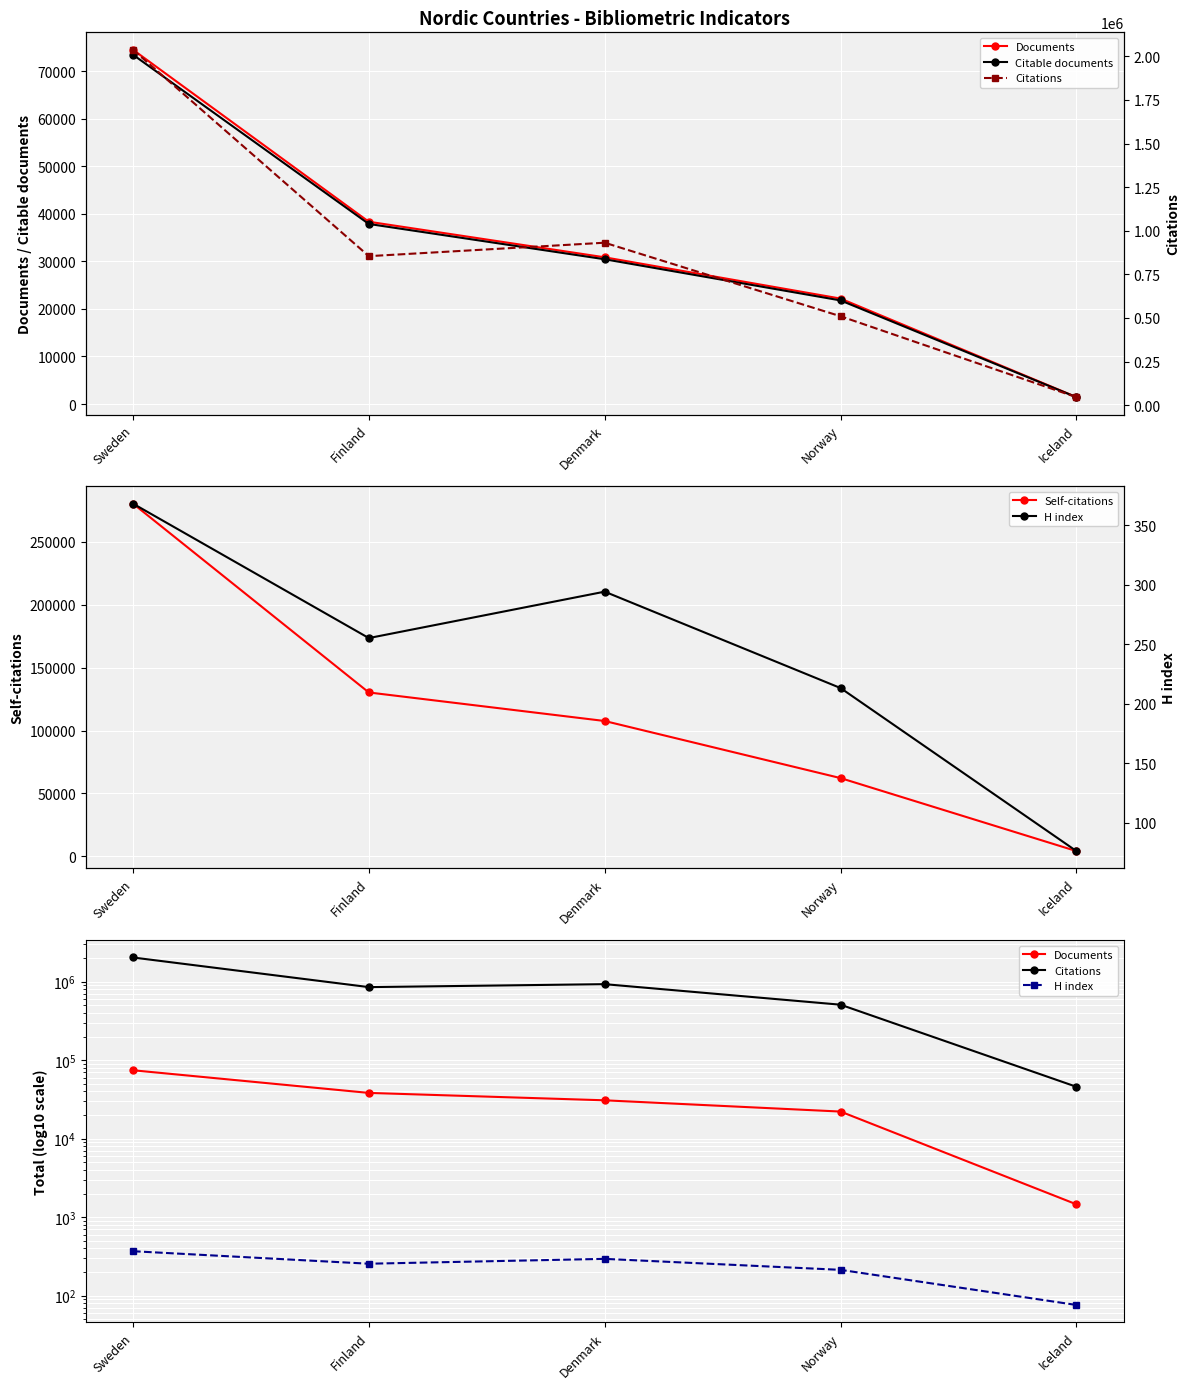

True or false: Self-citations has a value of 130285 at Finland.

True